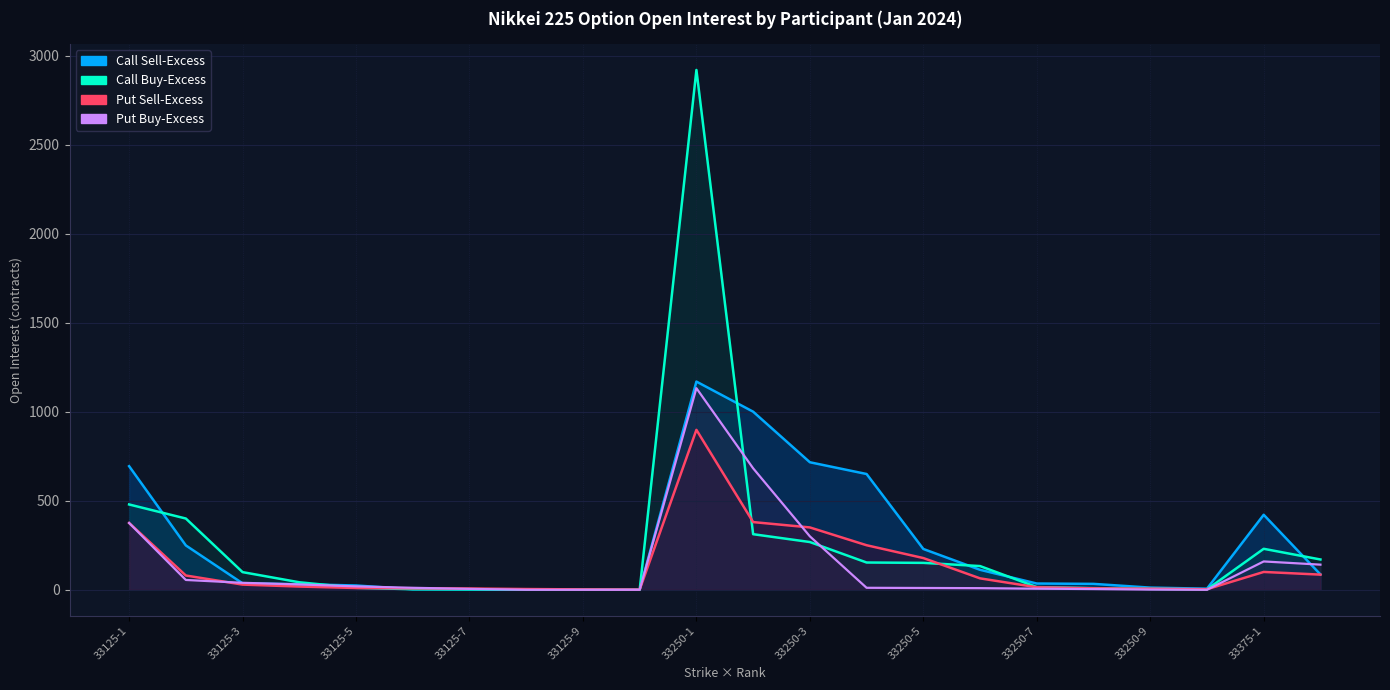

How many interior local valleys does the Call Buy-Excess series have?

2